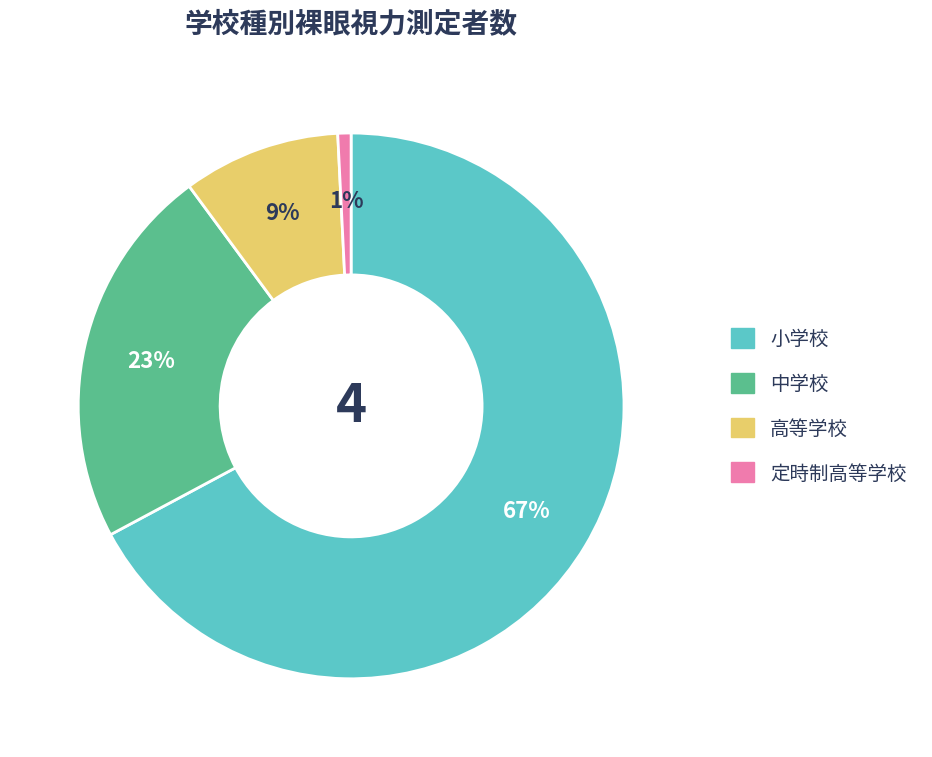

To the nearest percent, what is the difference between the 小学校 and 定時制高等学校 slice percentages?

66%